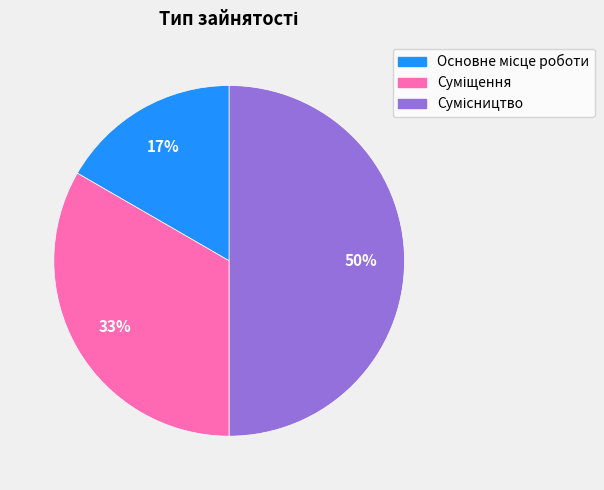

To the nearest percent, what is the difference between the largest and smallest slice percentages?

33%